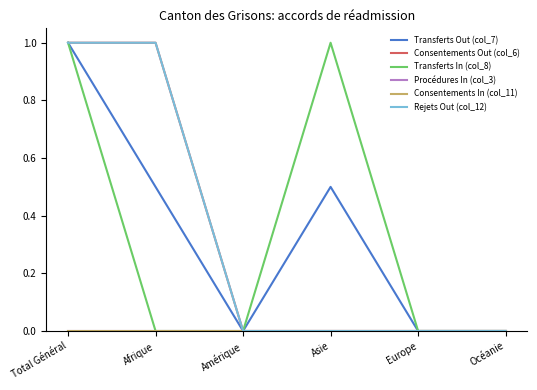

Does the chart display data point markers on the line(s)?

No